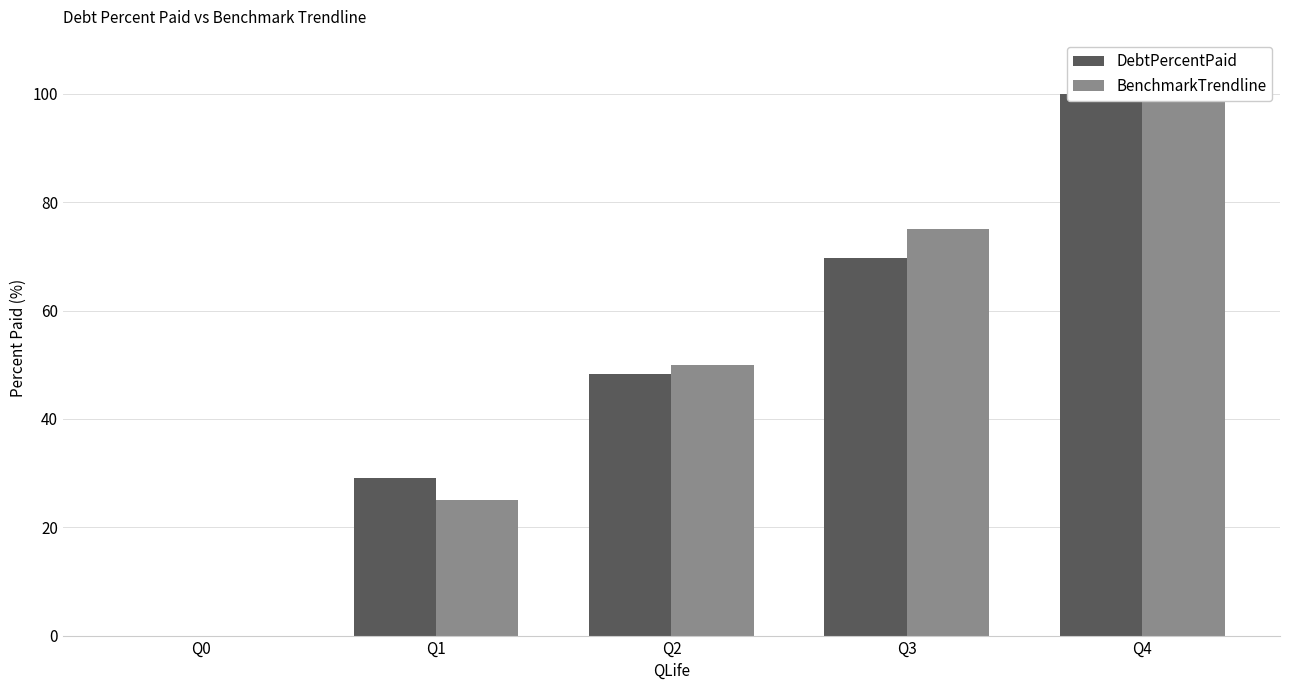

Which category has the lowest value across all series?

Q0